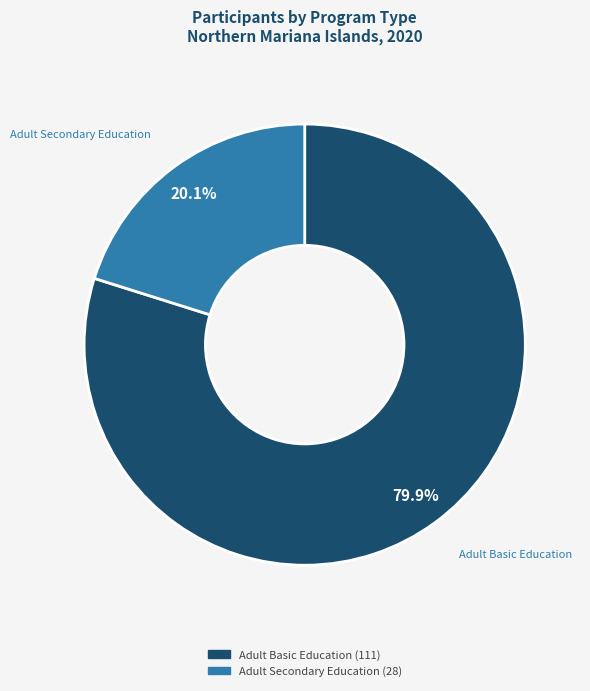

How many segments does this pie chart have?

2